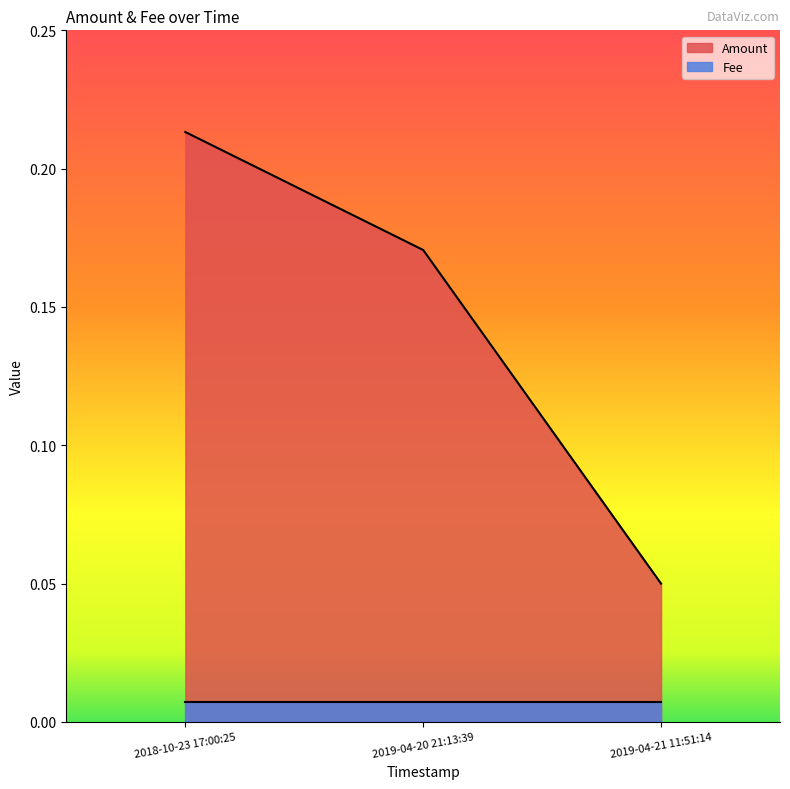

Which category has the lowest value across all series?

2019-04-21 11:51:14